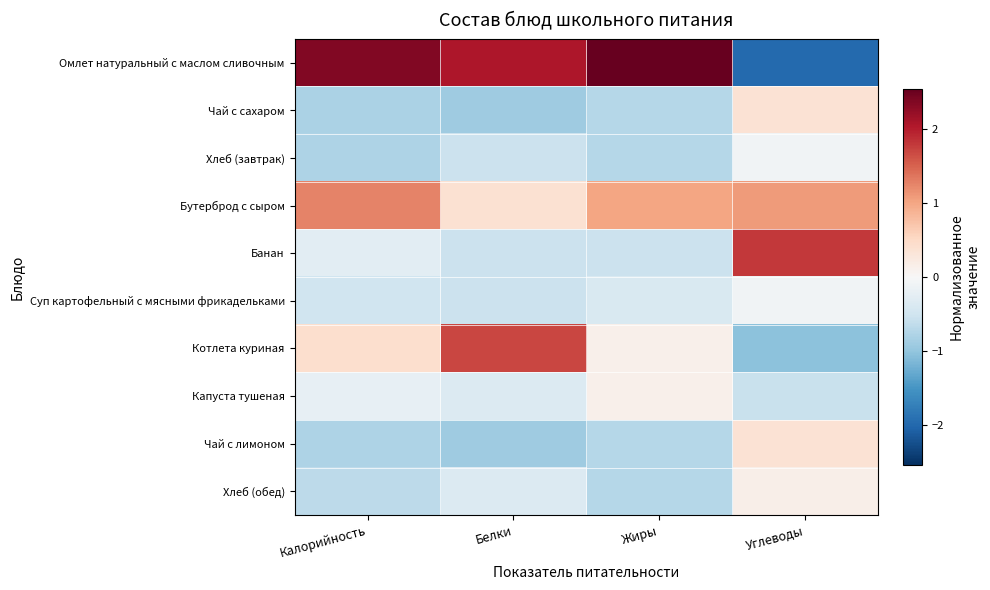

What is the greatest value displayed?

2.5